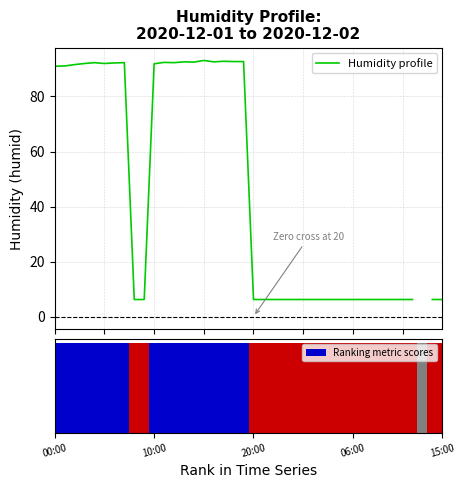

Are the bars horizontal?

No